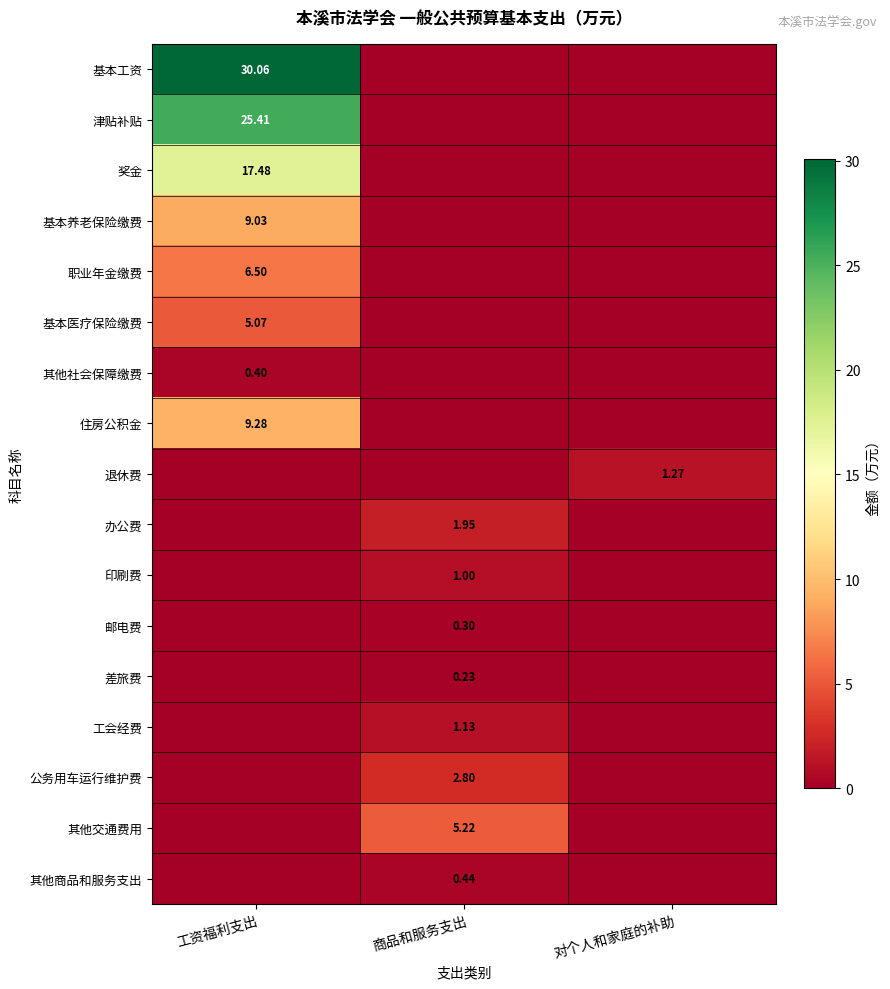

Which category has the lowest value in the 差旅费 series?

工资福利支出